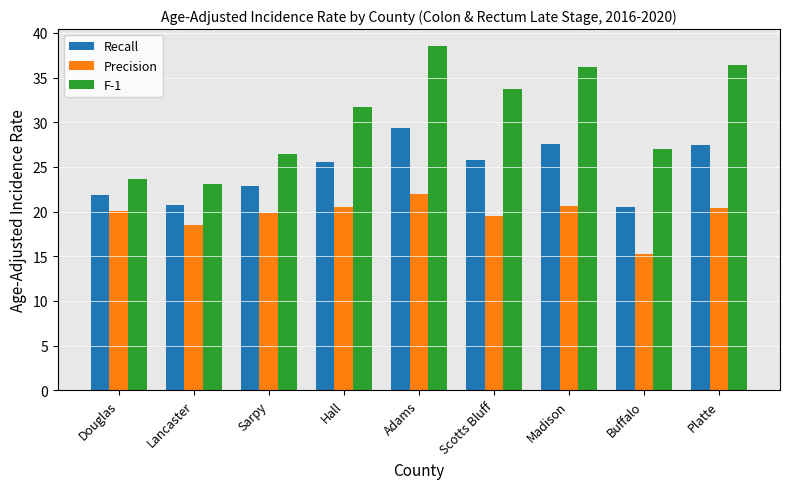

Rank the series by their average value, from lowest to highest.

Precision, Recall, F-1